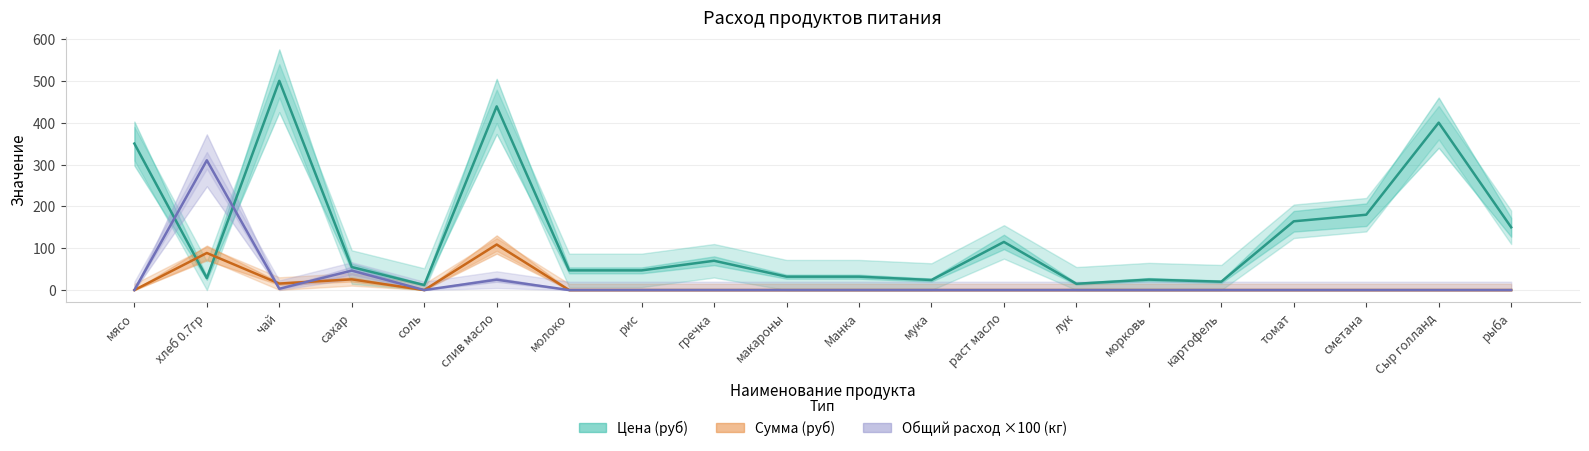

What is the sum of all Общий расход ×100 (кг) values?

384.4